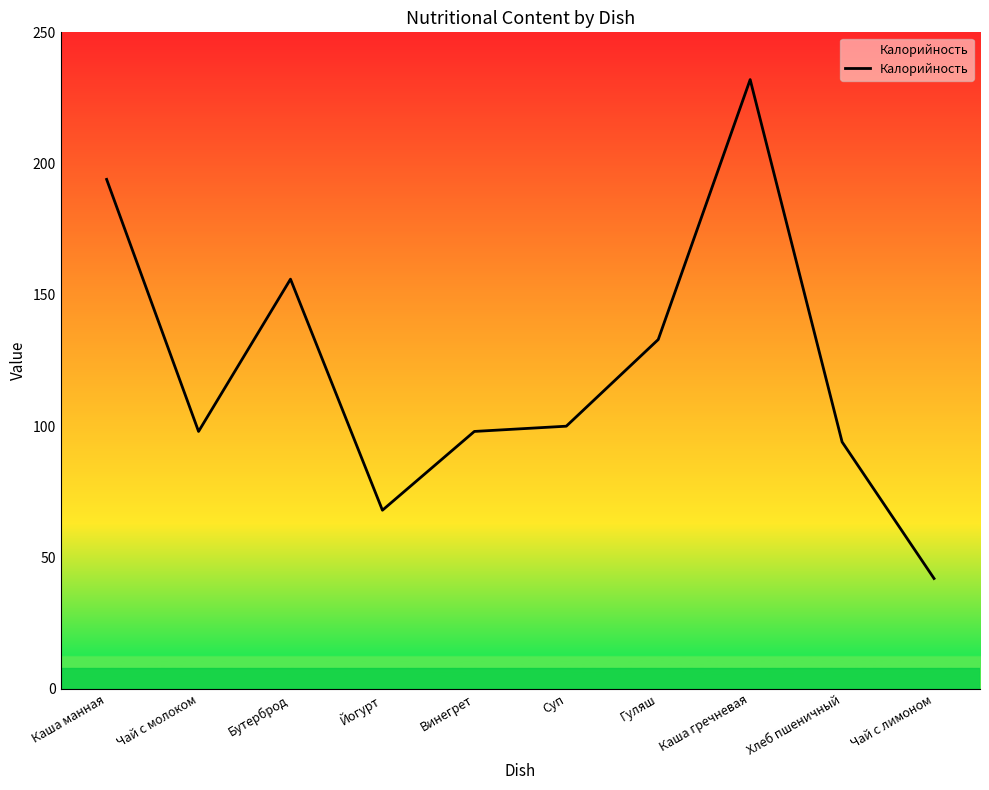

What position from the left is Каша гречневая?

8